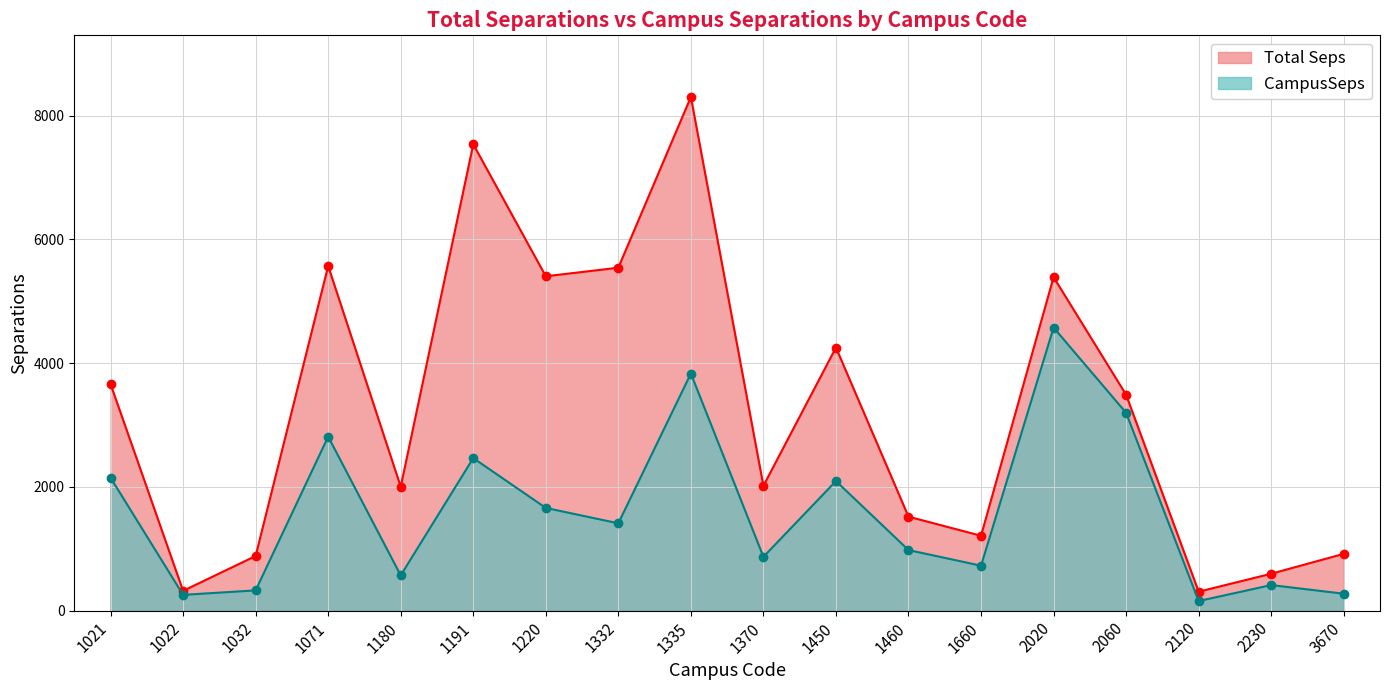

Reading right to left, what are all the values shown in this chart?

Total Seps: 3670=916.9	2230=595.4	2120=305.4	2060=3488.1	2020=5389.3	1660=1209.1	1460=1517.8	1450=4251.1	1370=2016.4	1335=8301.5	1332=5541.6	1220=5403.6	1191=7536.8	1180=2002.0	1071=5569.4	1032=882.1	1022=318.6	1021=3660.7
CampusSeps: 3670=272.7	2230=412.0	2120=154.2	2060=3196.2	2020=4574.1	1660=725.6	1460=977.8	1450=2093.1	1370=868.8	1335=3831.3	1332=1410.5	1220=1659.2	1191=2464.3	1180=568.4	1071=2811.6	1032=326.3	1022=253.7	1021=2147.8